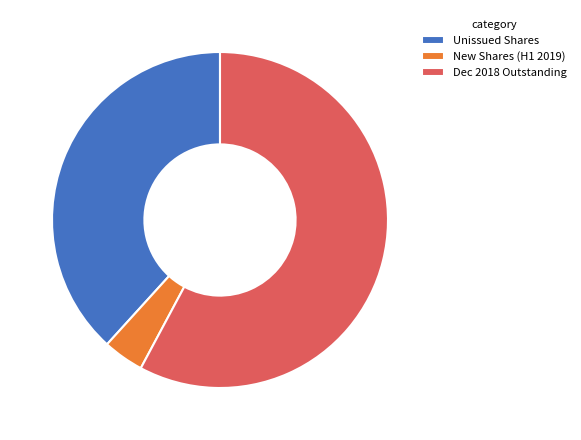

Rank the categories by value from lowest to highest.

New Shares (H1 2019), Unissued Shares, Dec 2018 Outstanding